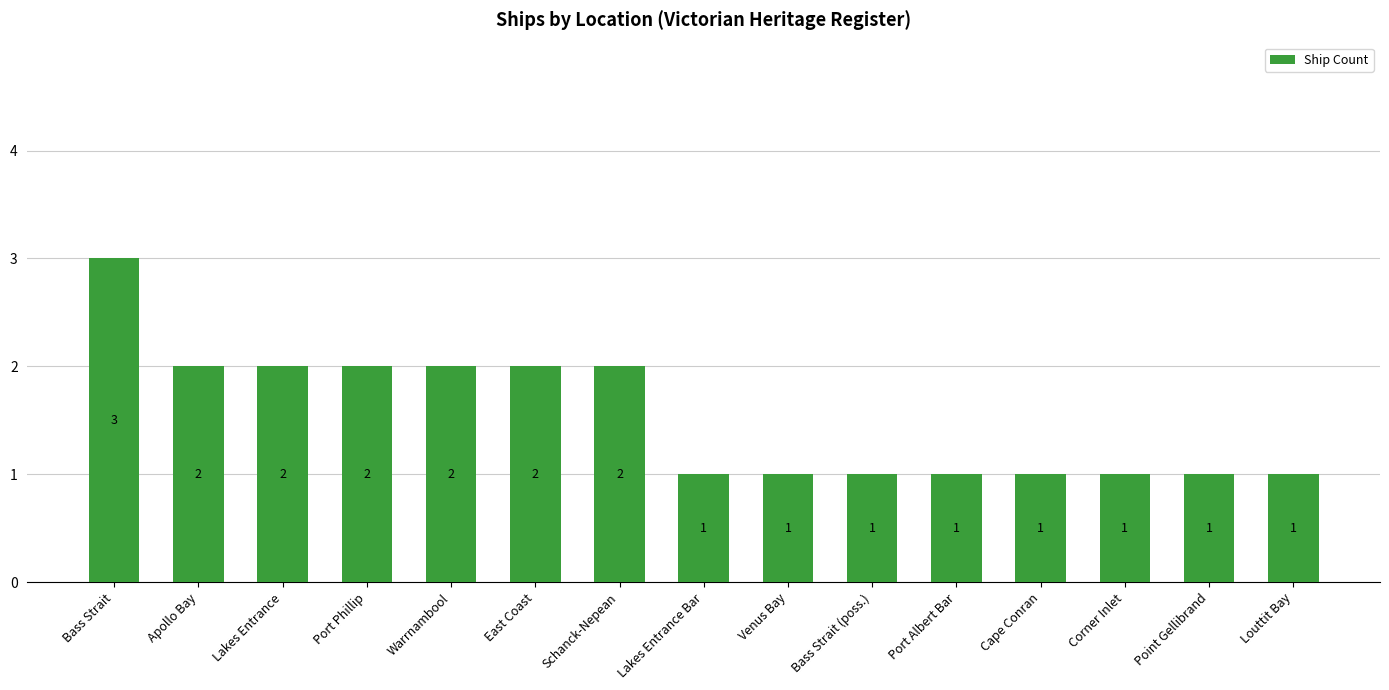

The chart shows a value of 2 at Lakes Entrance. True or false?

True